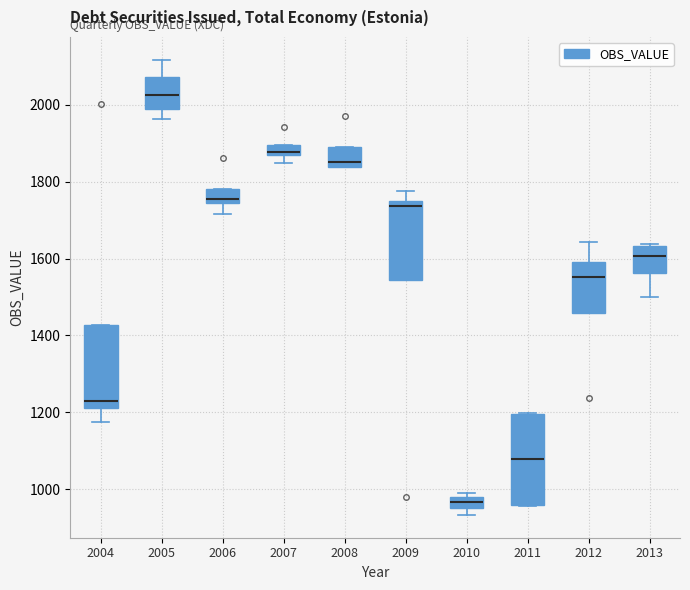

Comparing the boxes themselves (not the whiskers), which one is the tallest?

2011